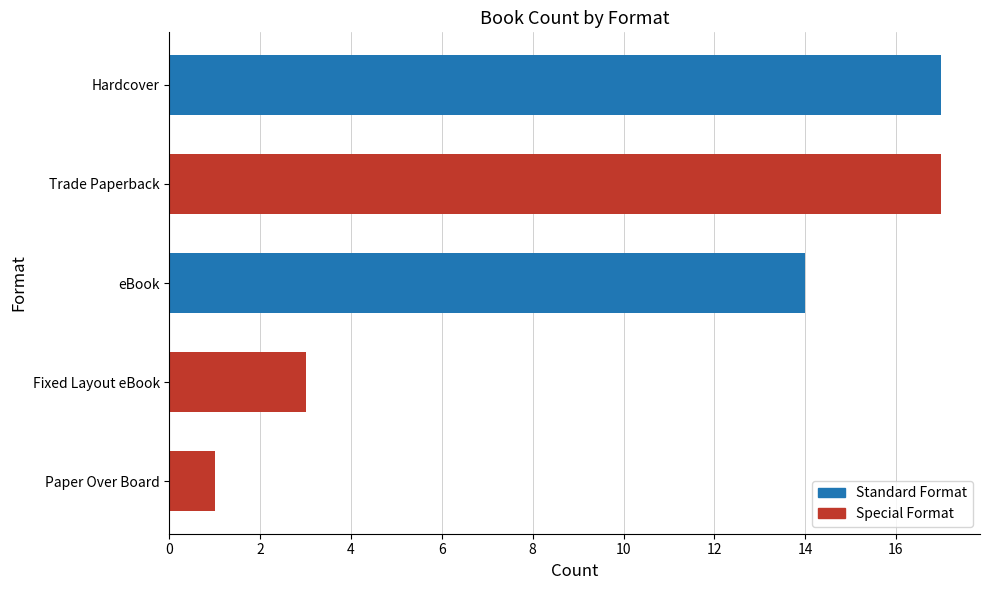

What is the difference between the second highest and minimum values?

16